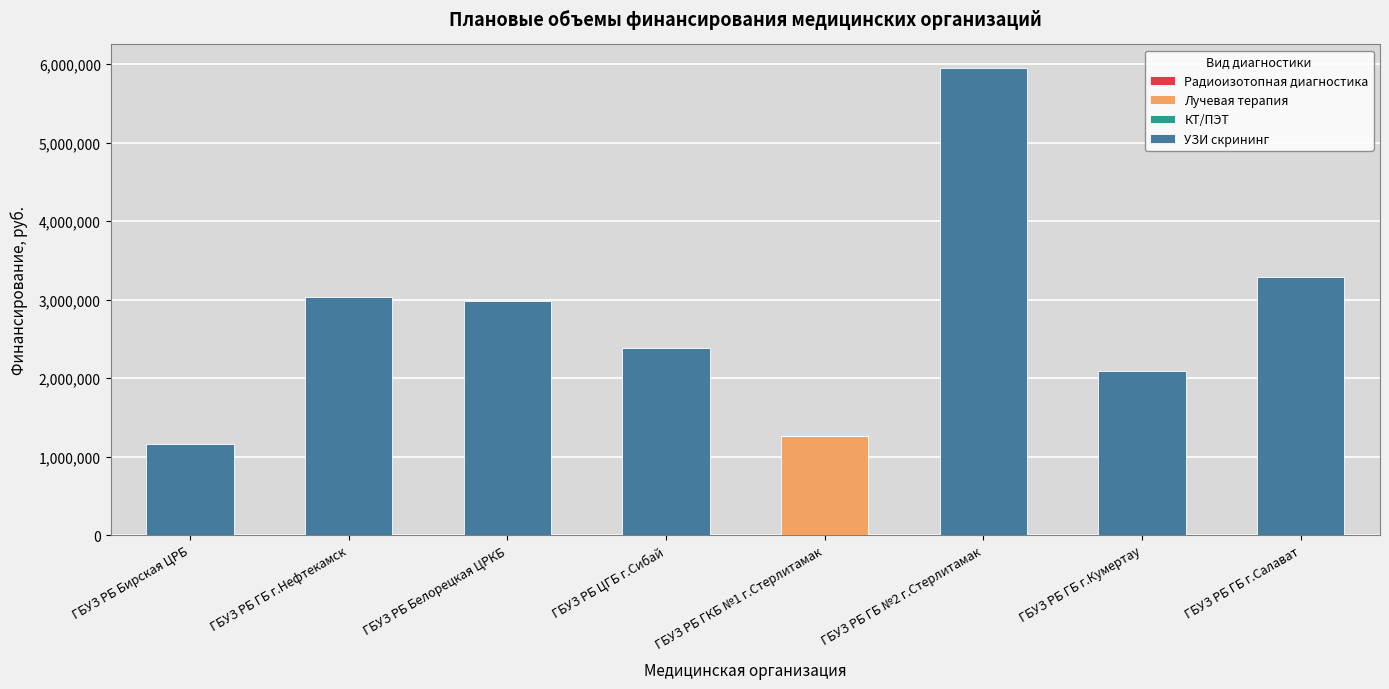

Which category has the highest value in the Лучевая терапия series?

ГБУЗ РБ ГКБ №1 г.Стерлитамак